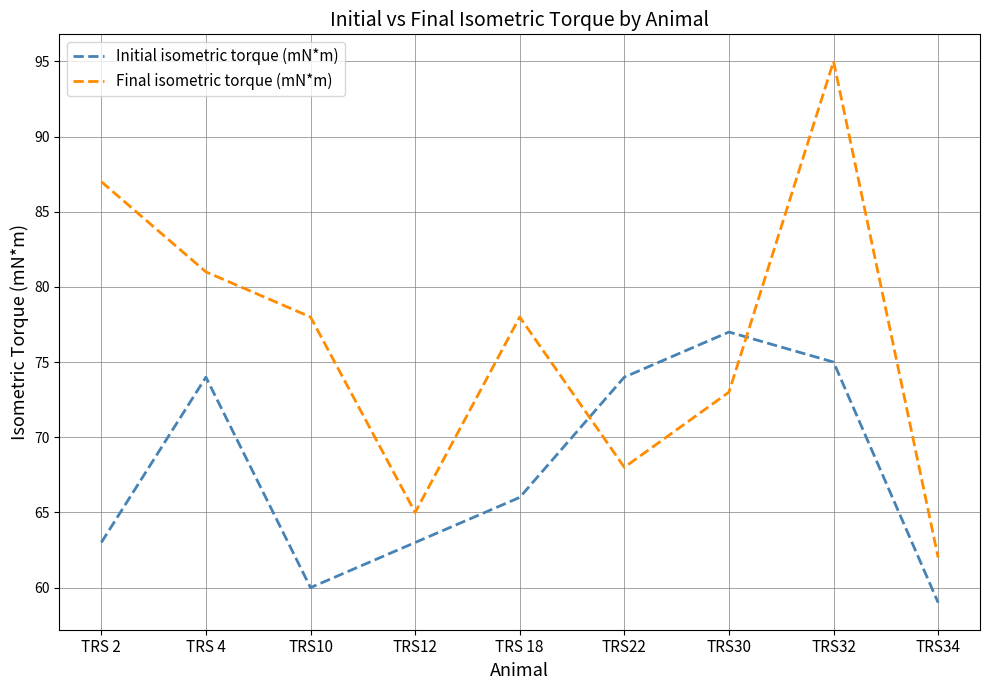

What is the maximum value for Initial isometric torque (mN*m)?

77